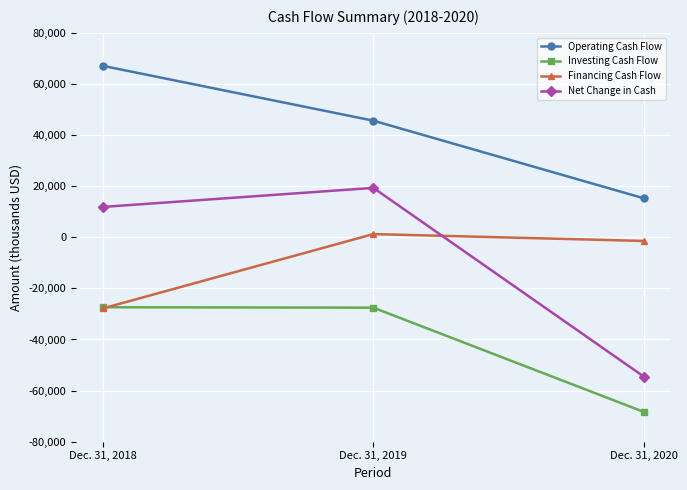

What is the minimum value shown in the chart?

-68322